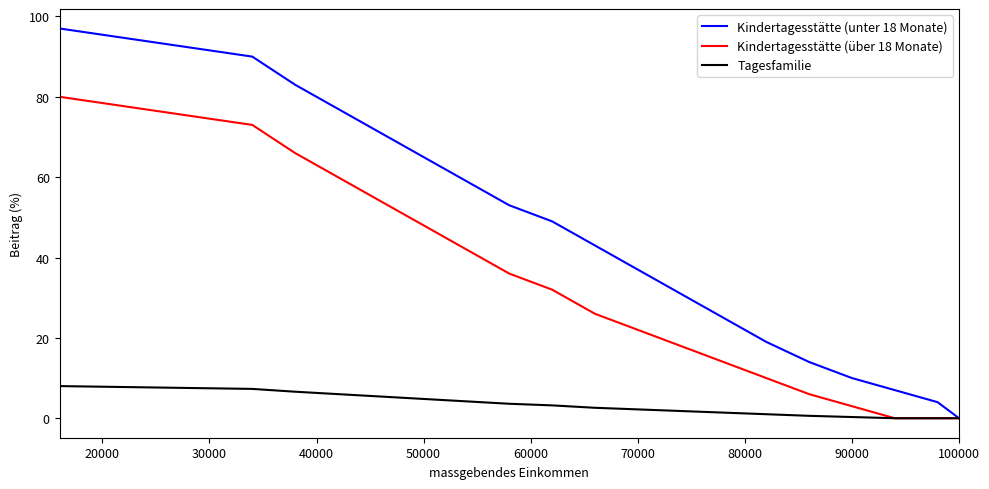

Which series has the largest range (max minus min)?

Kindertagesstätte (unter 18 Monate)